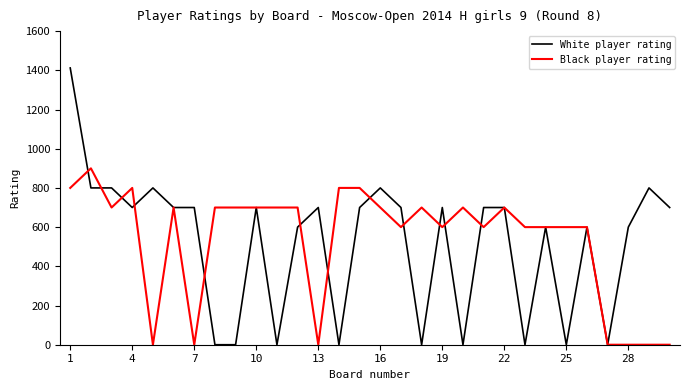

What is the greatest value displayed?

1412